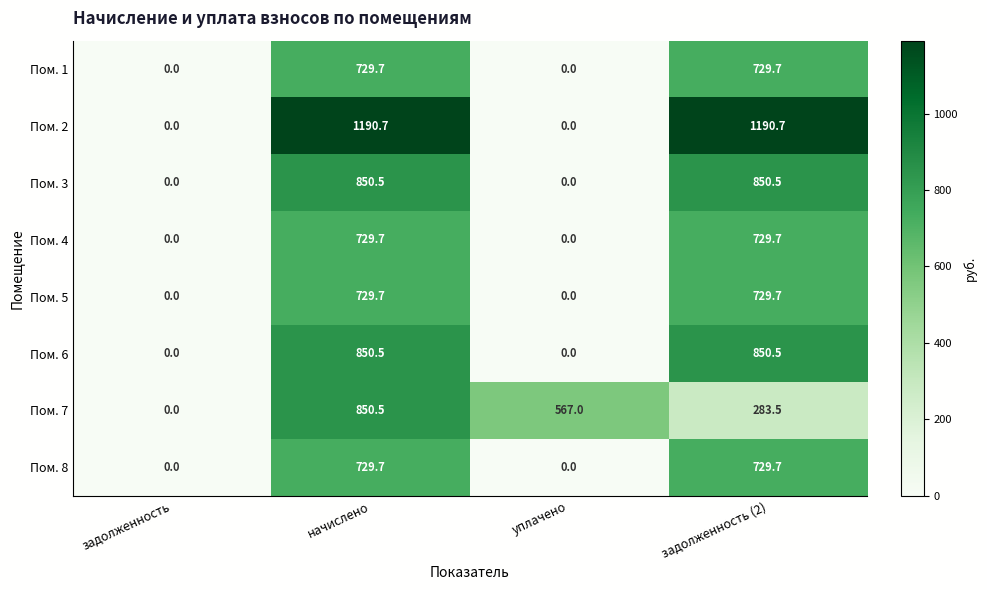

What is the greatest value displayed?

1190.7